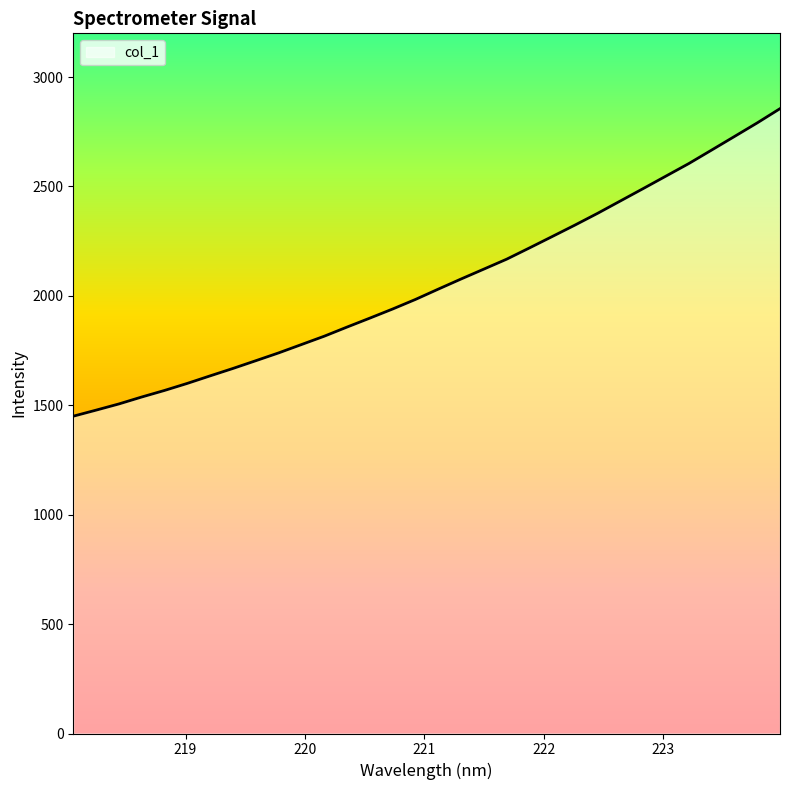

How many values are below 2030?

16